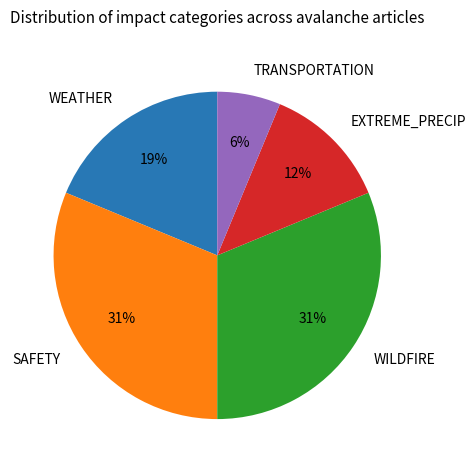

To the nearest percent, what is the difference between the EXTREME_PRECIP and WILDFIRE slice percentages?

19%